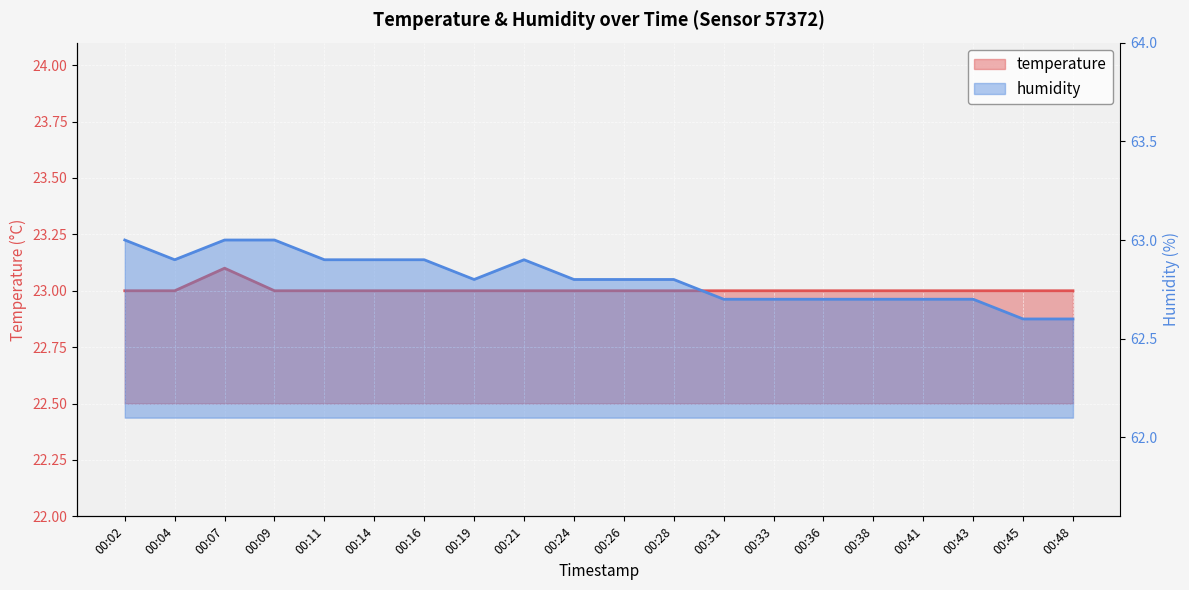

How many data points does each series have?

20